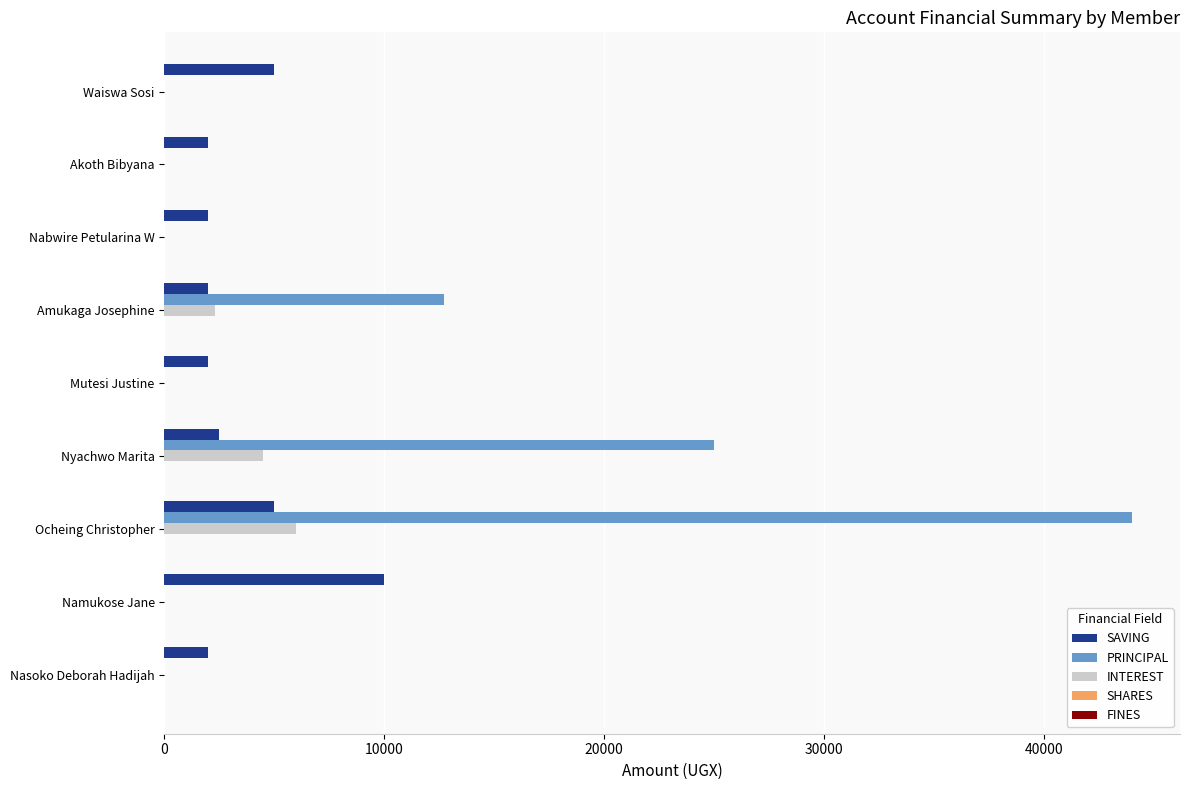

What is the maximum value for SAVING?

10000